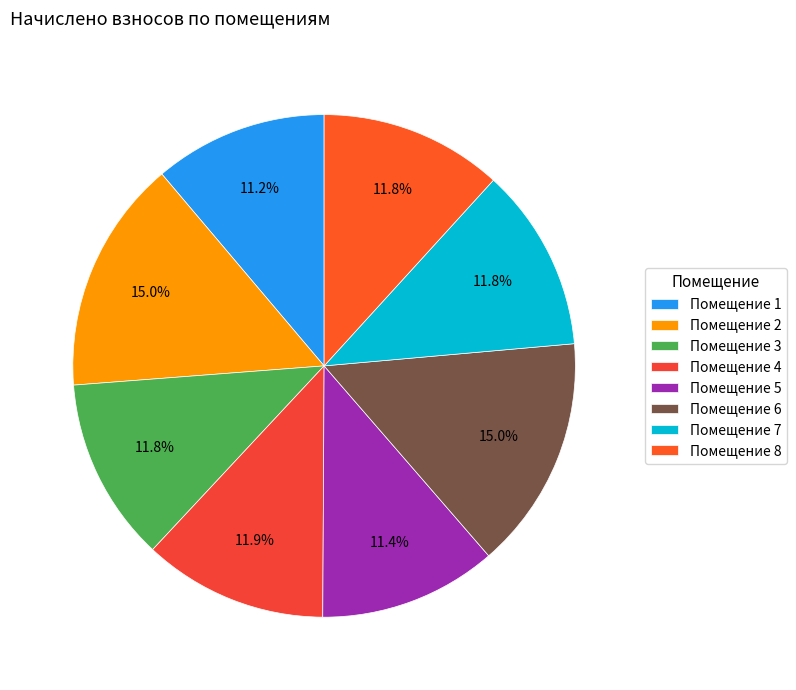

Count the number of slices in the pie.

8